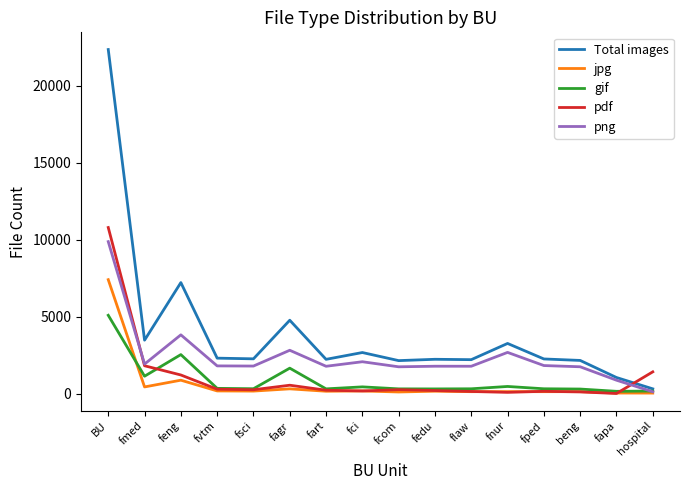

How many times do Total images and pdf cross each other?

1